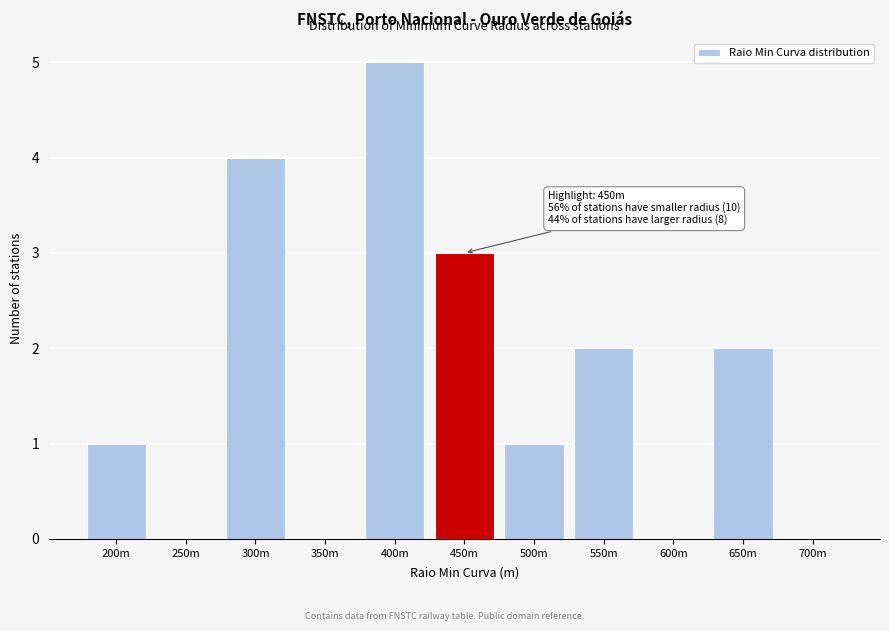

Reading left to right, list all the values displayed in this chart.

200m=1	250m=0	300m=4	350m=0	400m=5	450m=3	500m=1	550m=2	600m=0	650m=2	700m=0